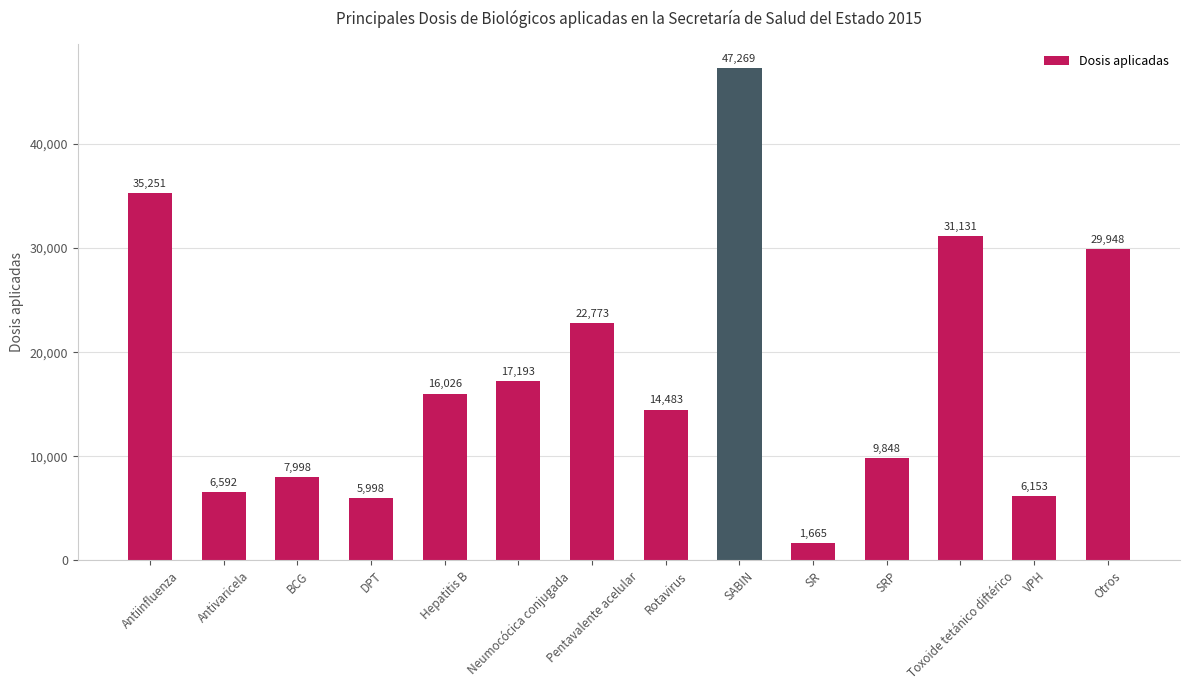

Where is the data nearest to the value 24467?

Pentavalente acelular